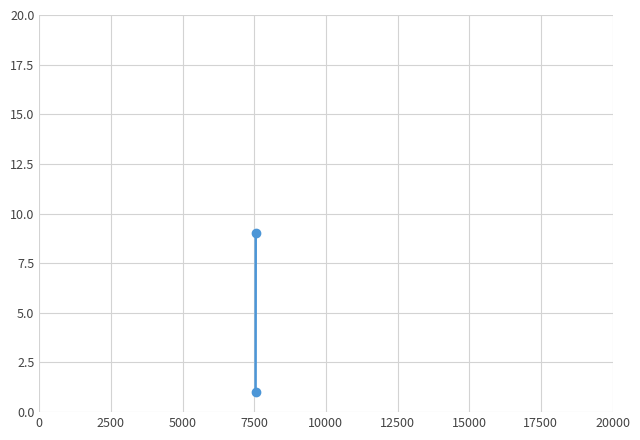

What is the smallest value displayed?

1